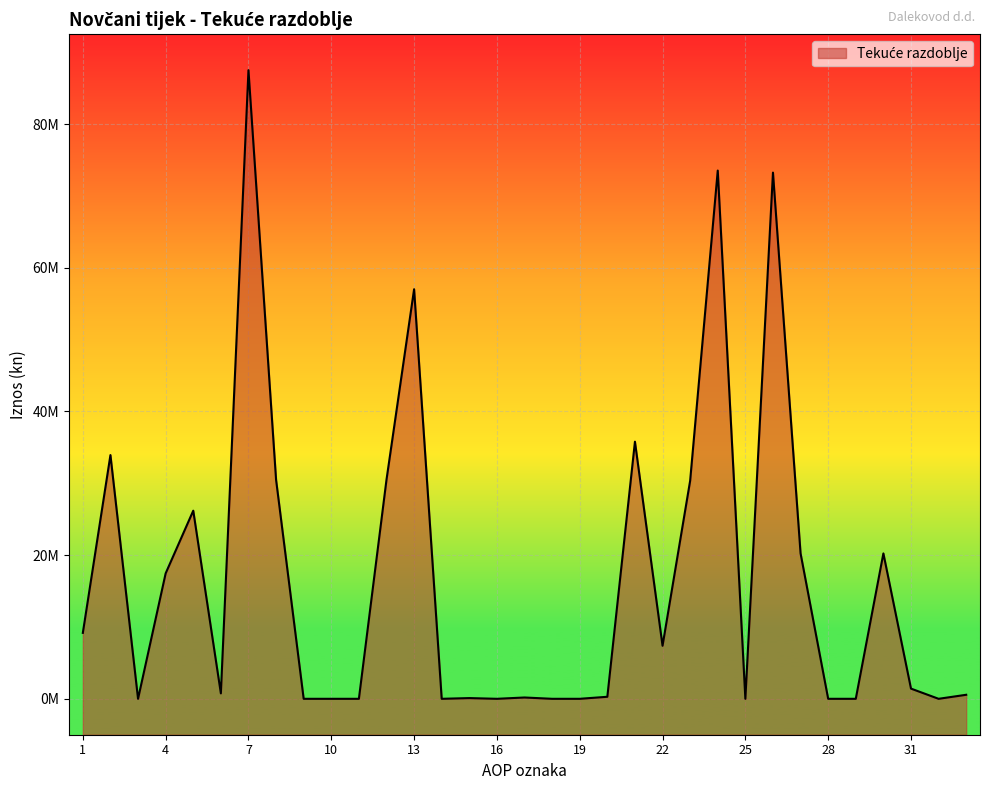

How many interior local valleys (lower than both neighbors) does the data have?

7